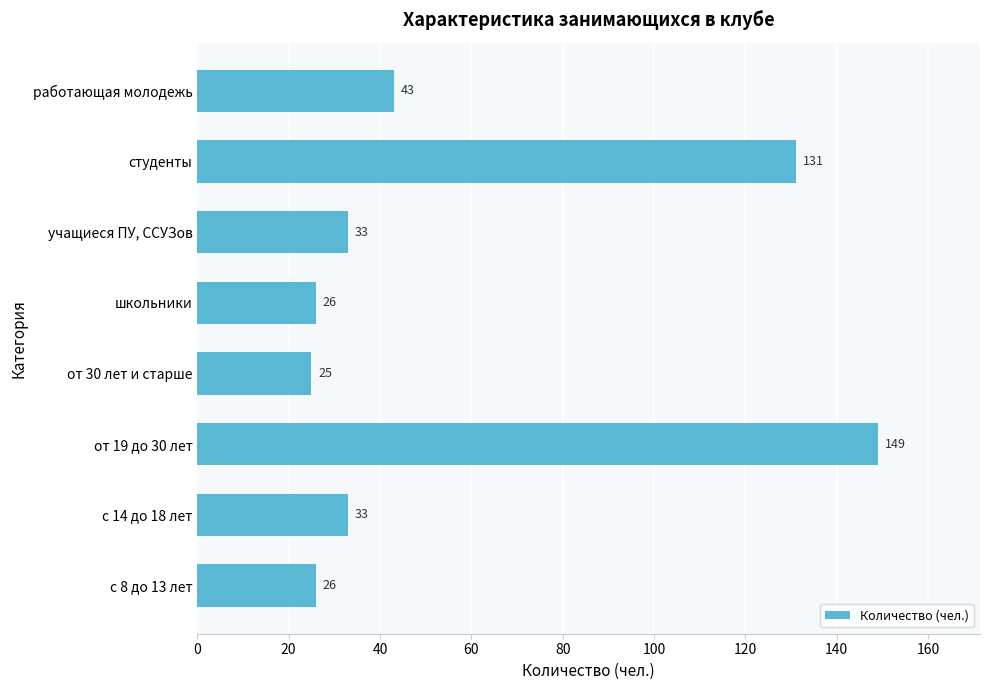

What is the average value?

58